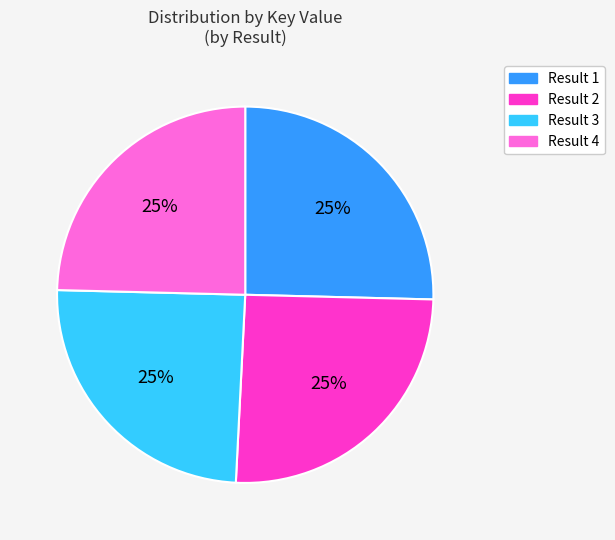

Does any single category account for the majority?

No